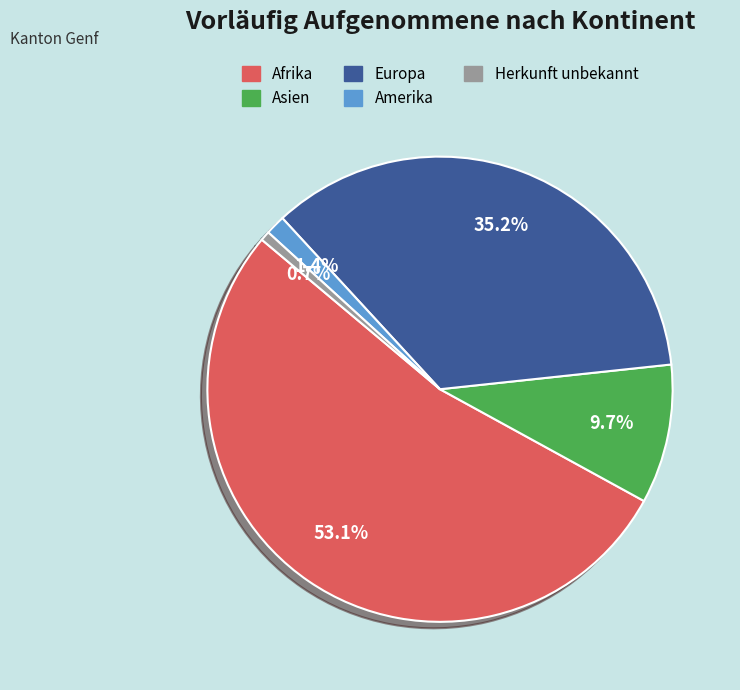

Count the number of slices in the pie.

5